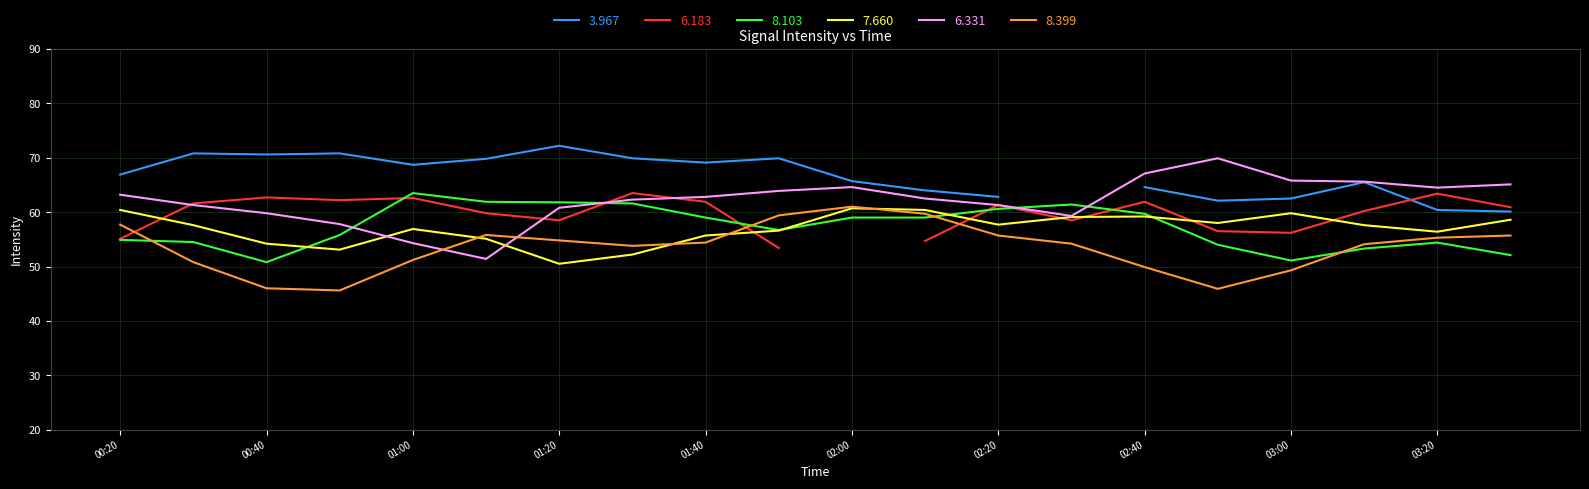

How many interior local peaks does the 8.103 series have?

3